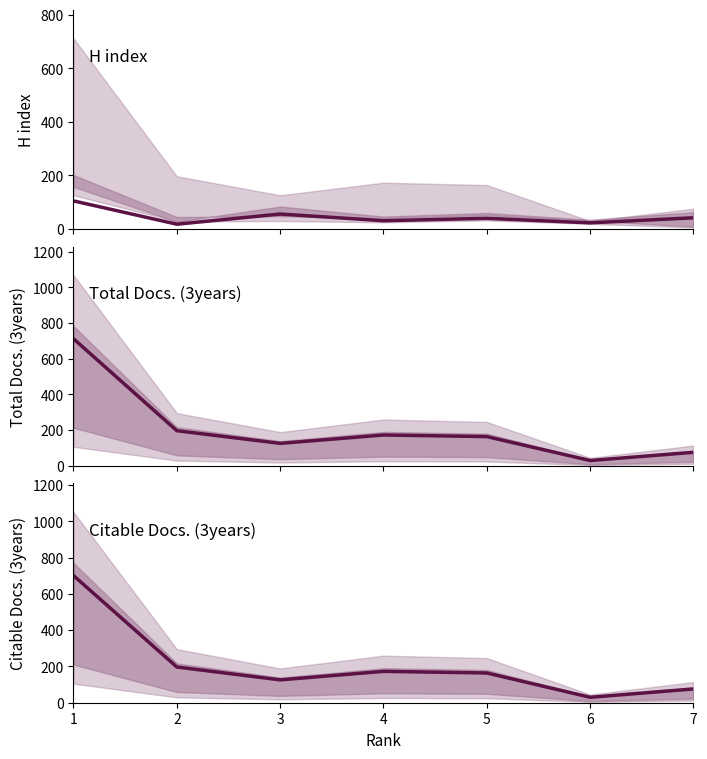

True or false: Total Docs. (3years) and Citable Docs. (3years) cross at least once.

False